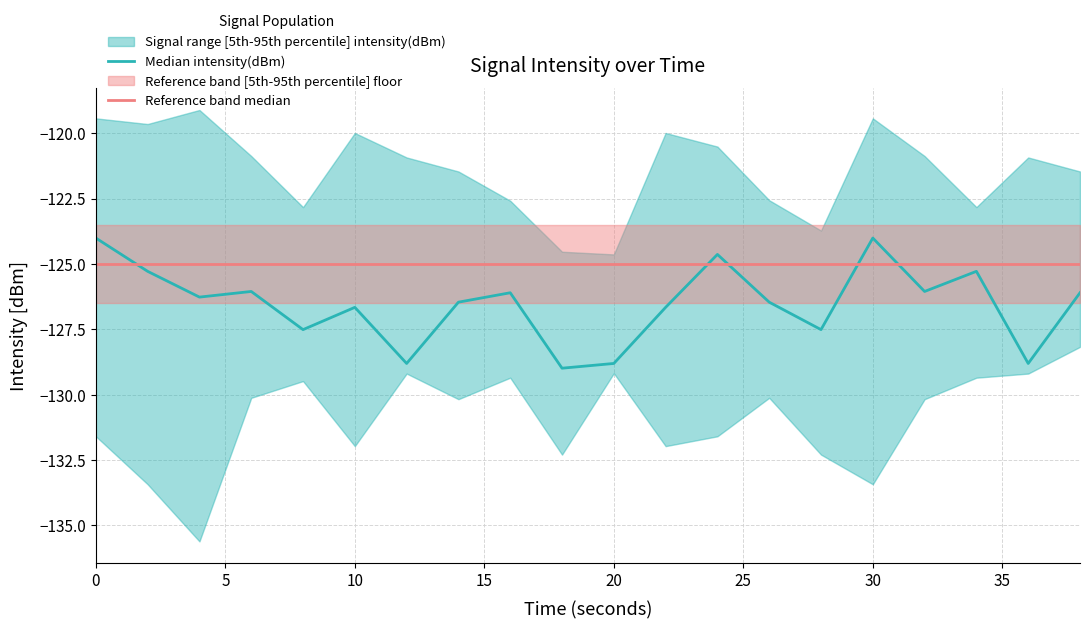

At how many categories does at least one series exceed -128?

20